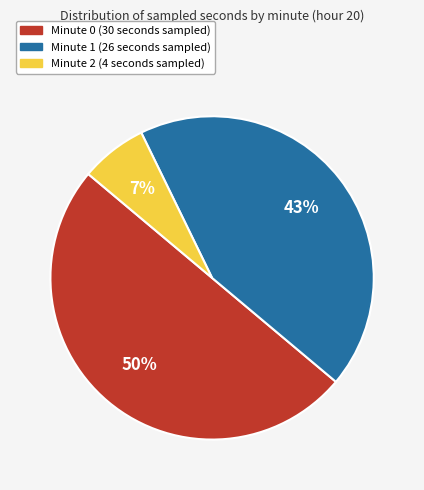

Between Minute 0 (30 seconds sampled) and Minute 2 (4 seconds sampled), which is larger?

Minute 0 (30 seconds sampled)